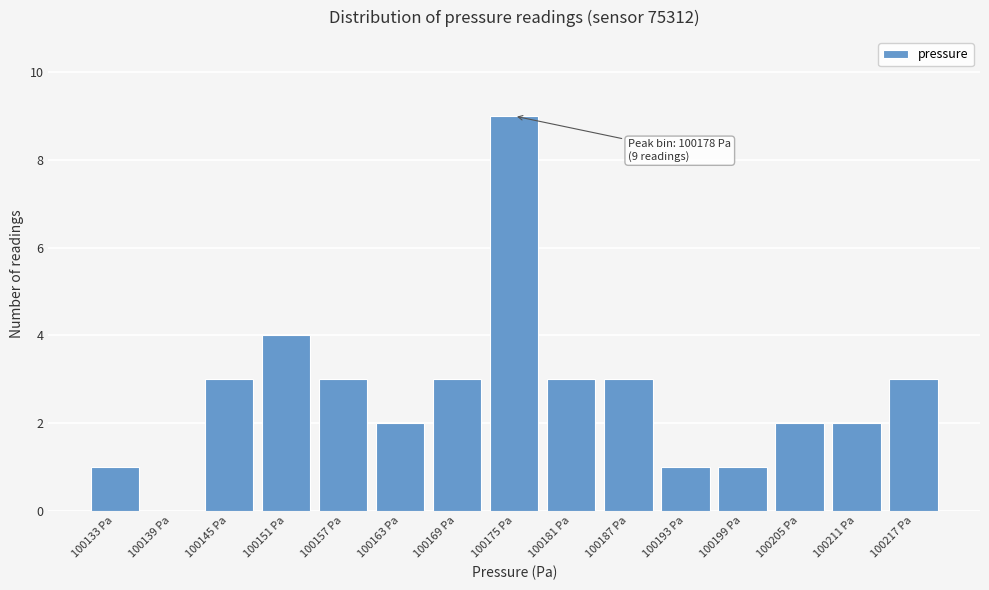

Reading right to left, what are all the values shown in this chart?

100217 Pa=3	100211 Pa=2	100205 Pa=2	100199 Pa=1	100193 Pa=1	100187 Pa=3	100181 Pa=3	100175 Pa=9	100169 Pa=3	100163 Pa=2	100157 Pa=3	100151 Pa=4	100145 Pa=3	100139 Pa=0	100133 Pa=1